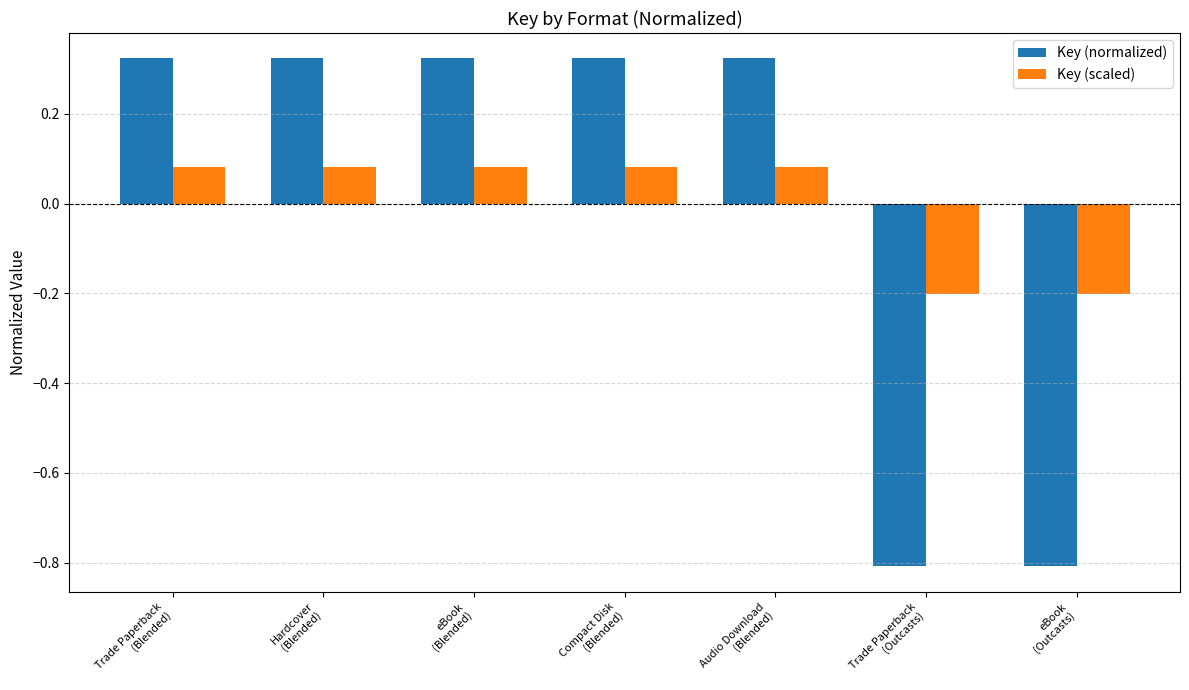

What is the label of the 6th bar from the left?

Trade Paperback
(Outcasts)